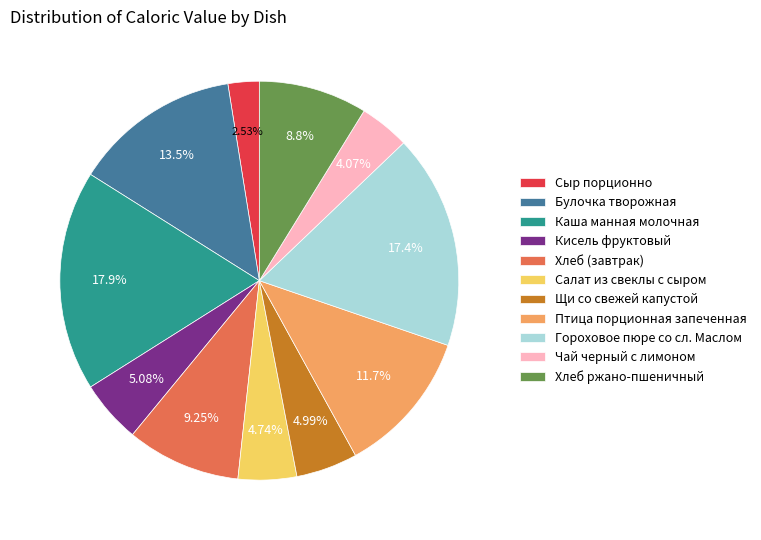

Is Хлеб (завтрак) the majority of the pie?

No